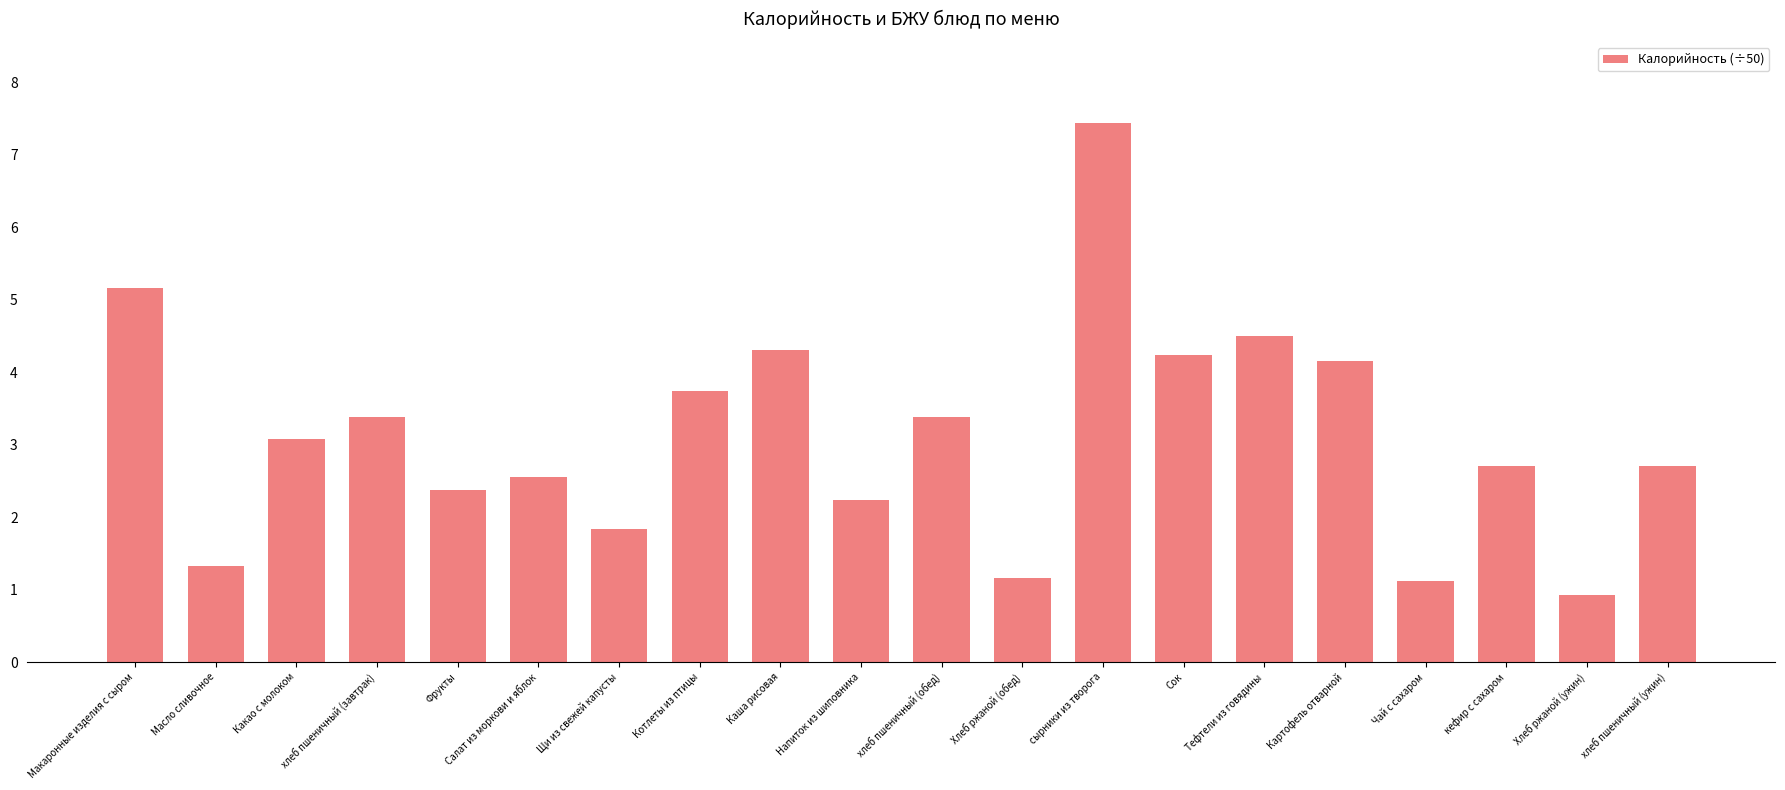

What is the average value?

3.1